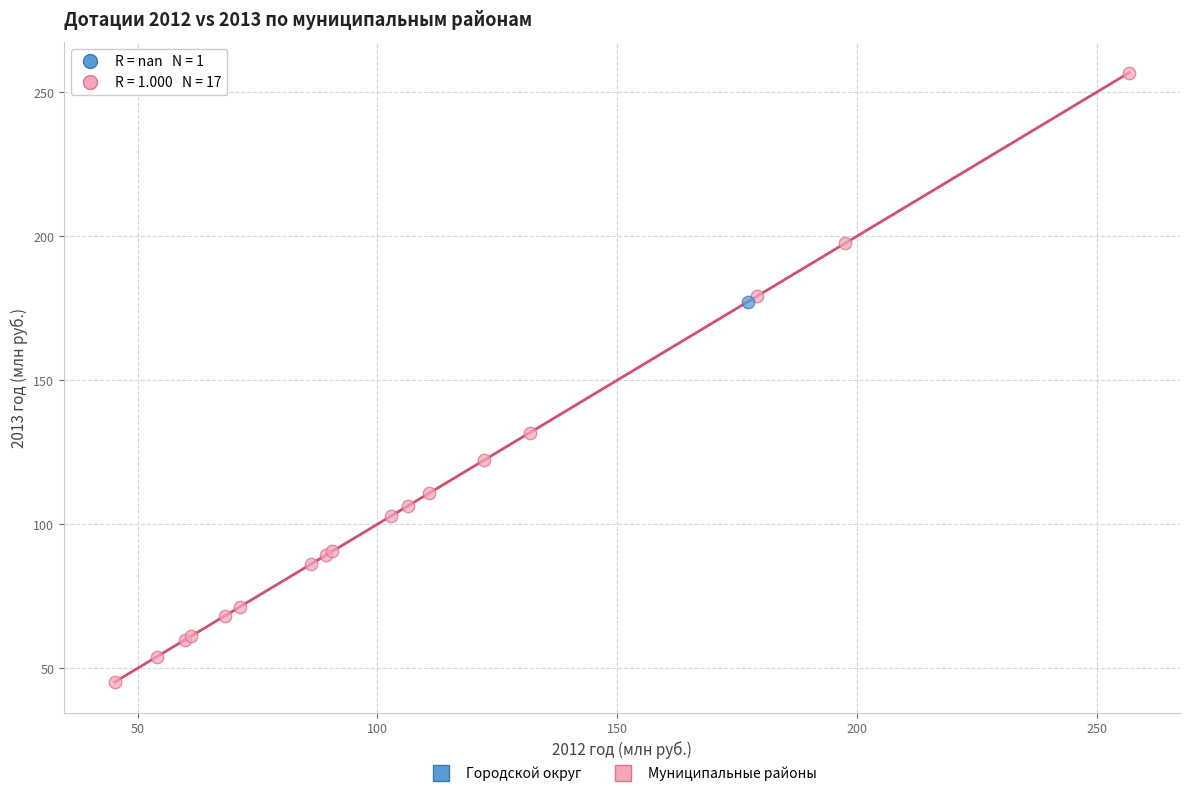

What are all the series names shown in the legend?

Городской округ, Муниципальные районы